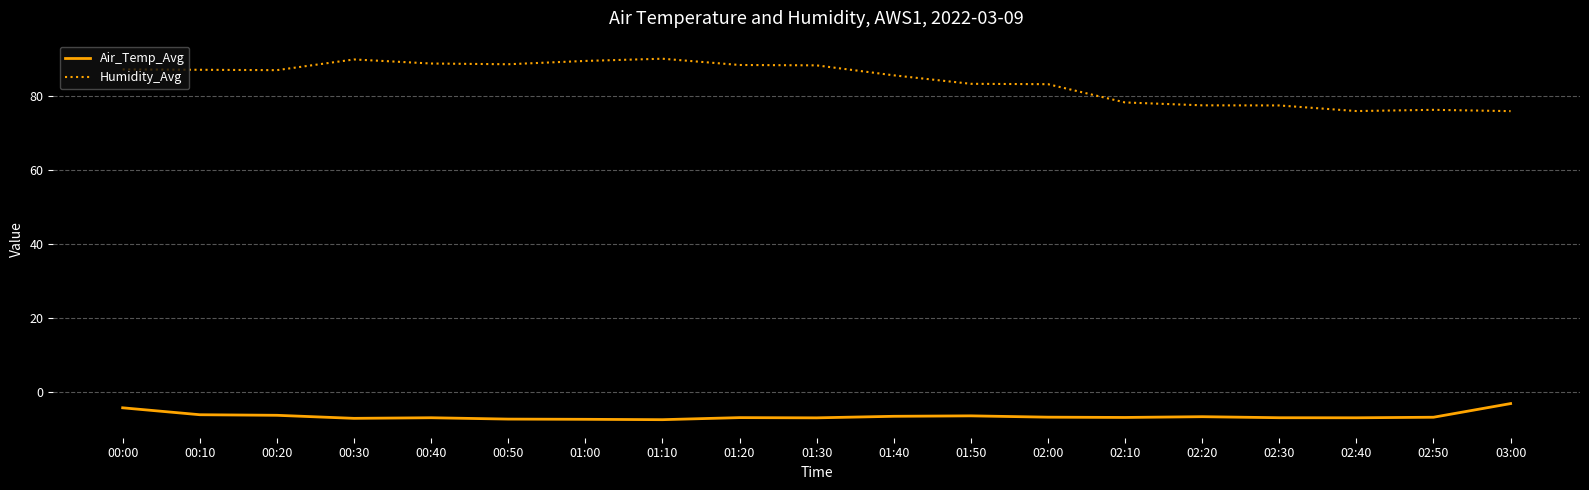

Is the value of Air_Temp_Avg at 00:30 greater than the value of Humidity_Avg at 00:00?

No